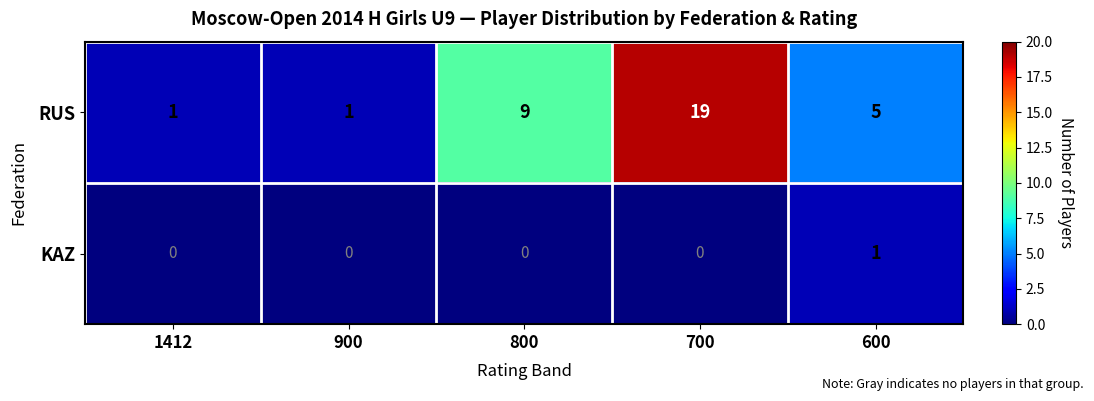

Rank the series by their average value, from highest to lowest.

RUS, KAZ